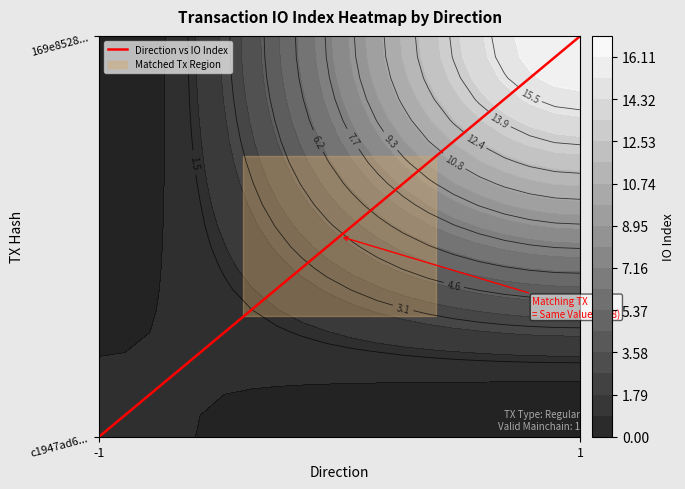

The value at 1 is 0. True or false?

False